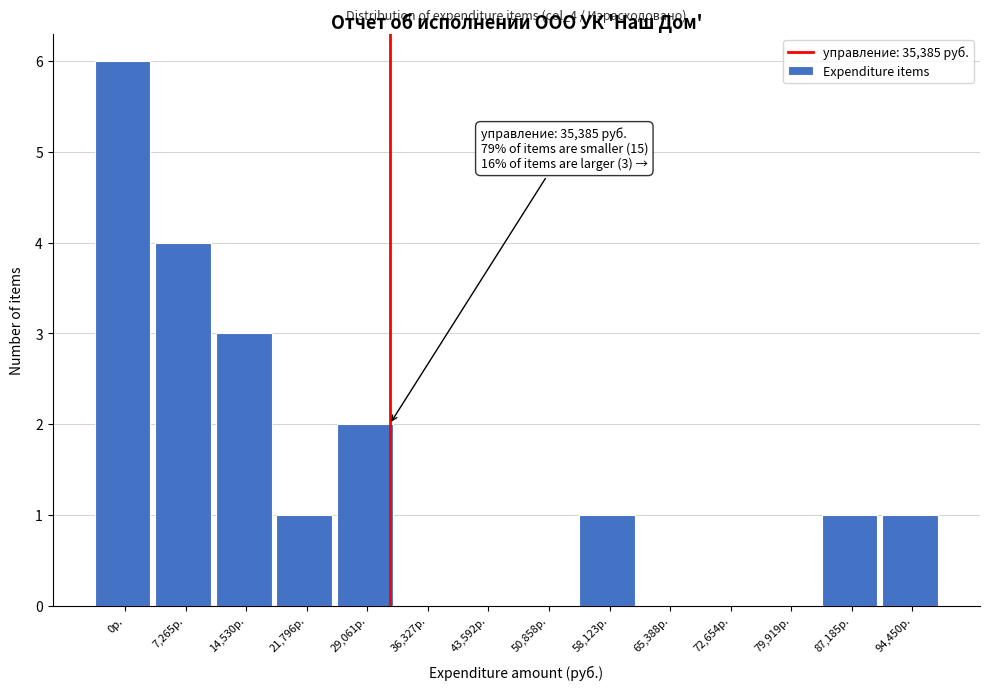

Reading right to left, what are all the values shown in this chart?

94,450р.=1	87,185р.=1	79,919р.=0	72,654р.=0	65,388р.=0	58,123р.=1	50,858р.=0	43,592р.=0	36,327р.=0	29,061р.=2	21,796р.=1	14,530р.=3	7,265р.=4	0р.=6